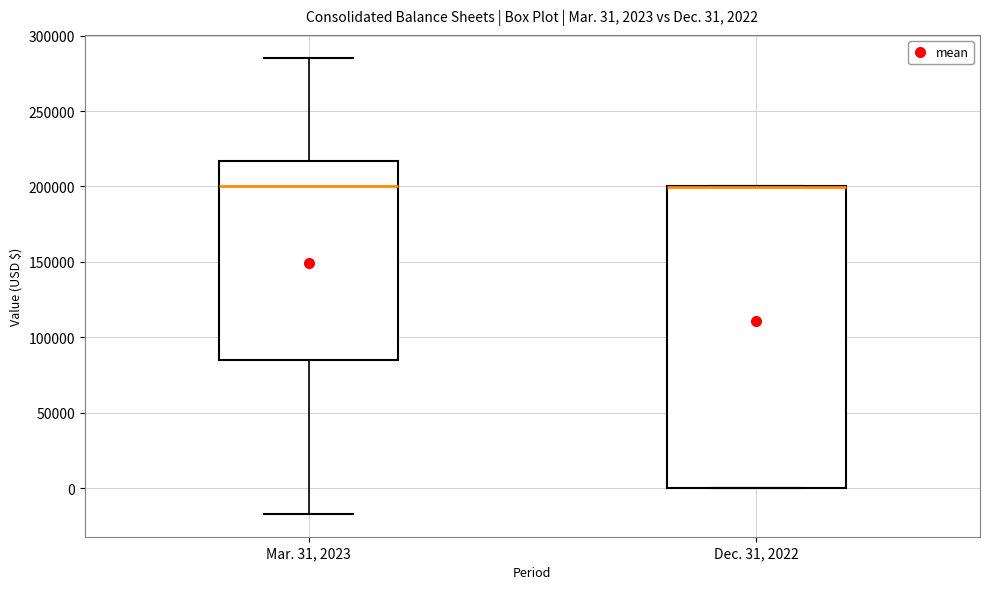

Which box is the tallest, from its lower edge to its upper edge?

Dec. 31, 2022